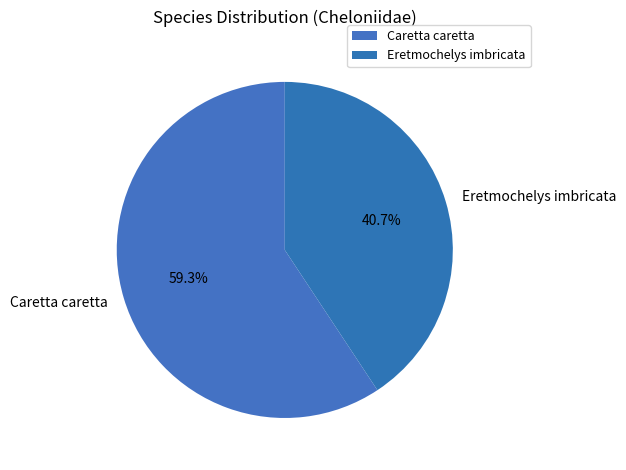

Is there any slice that represents more than half of the pie?

Yes